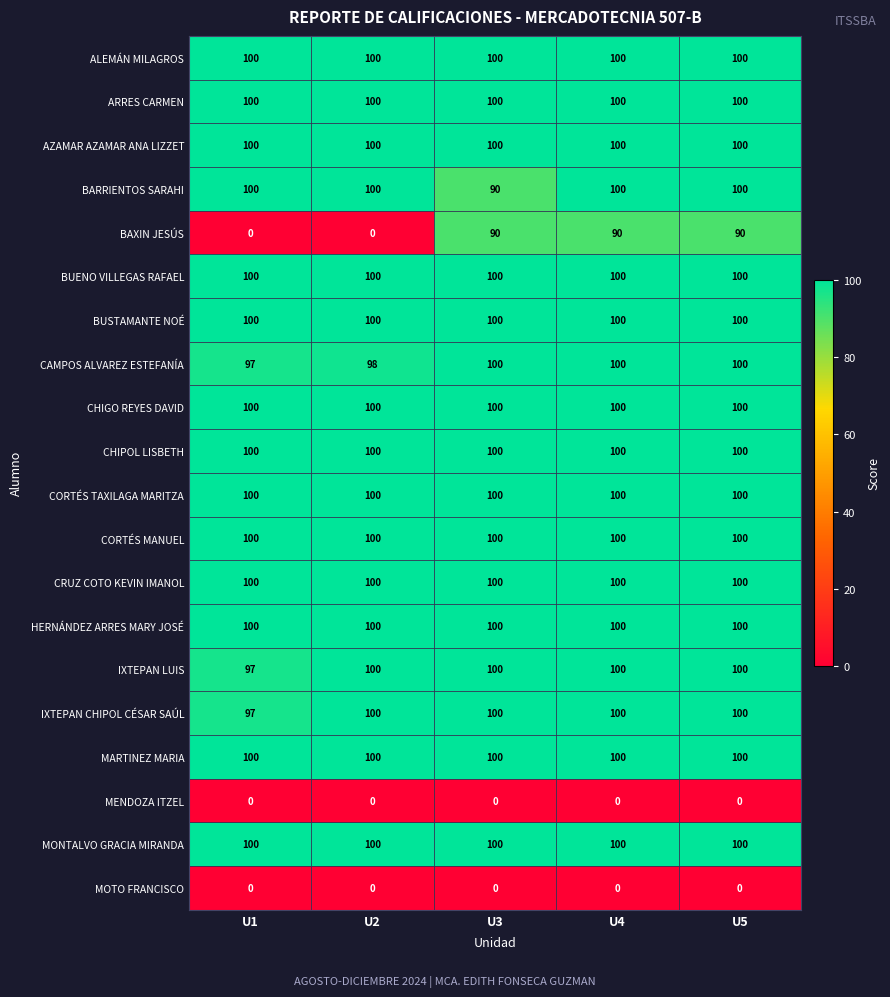

What is the approximate value of AZAMAR AZAMAR ANA LIZZET at U5?

100